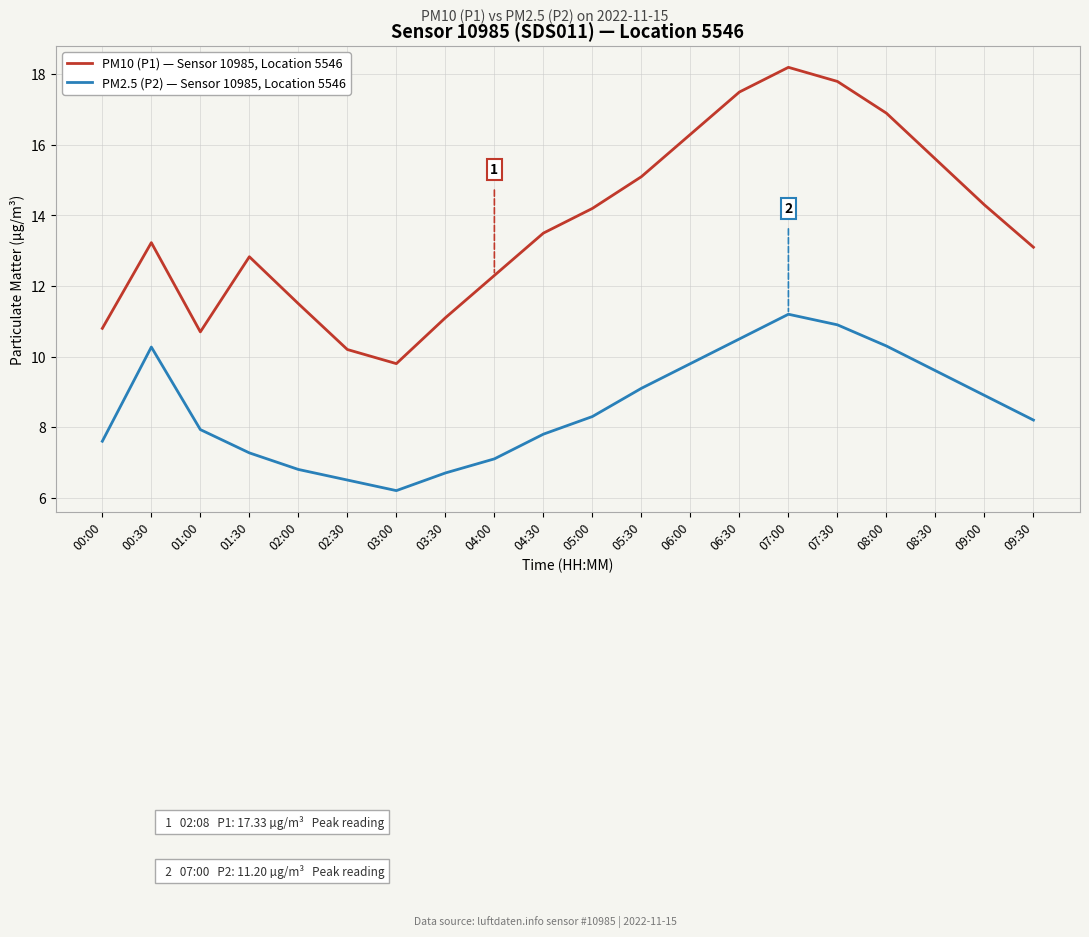

In PM10 (P1) — Sensor 10985, Location 5546, how many points are higher than both neighbors (excluding endpoints)?

3